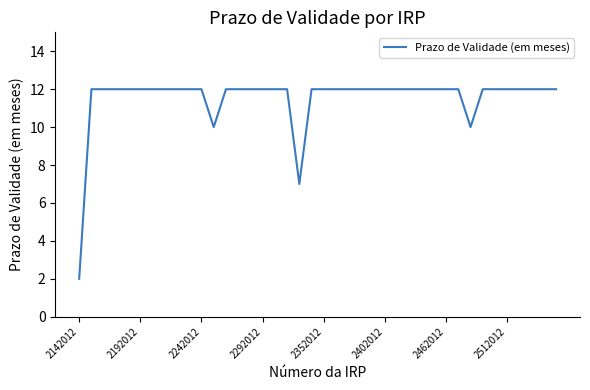

What is the maximum value shown in the chart?

12